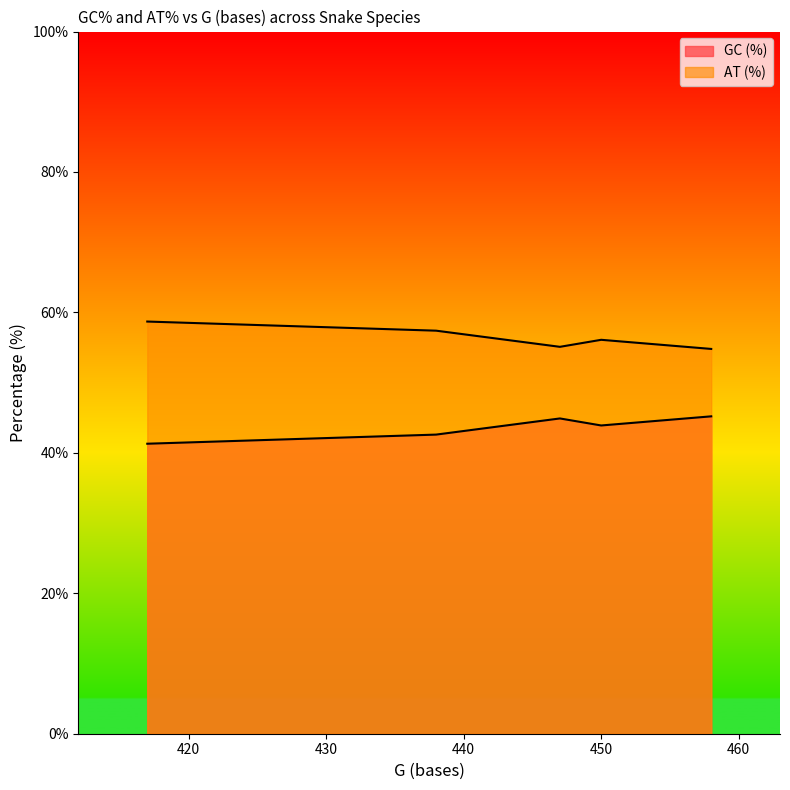

What is the spread (max minus min) of values at Daboia russellii?

17.4